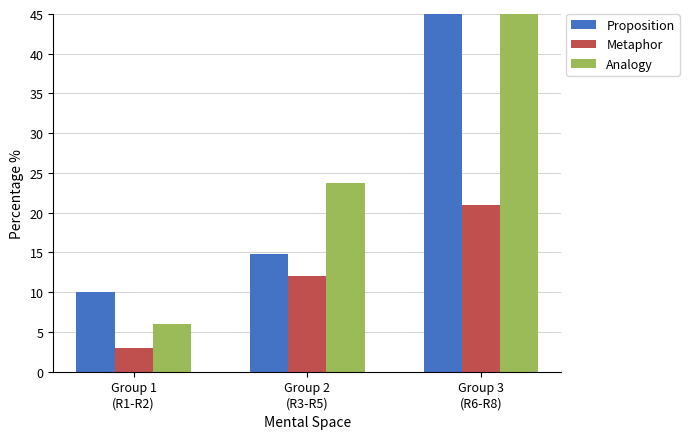

Reading right to left, list all the values displayed in this chart.

Proposition: Group 3
(R6-R8)=86.5	Group 2
(R3-R5)=14.8	Group 1
(R1-R2)=10.0
Metaphor: Group 3
(R6-R8)=21.0	Group 2
(R3-R5)=12.0	Group 1
(R1-R2)=3.0
Analogy: Group 3
(R6-R8)=109.6	Group 2
(R3-R5)=23.7	Group 1
(R1-R2)=6.0